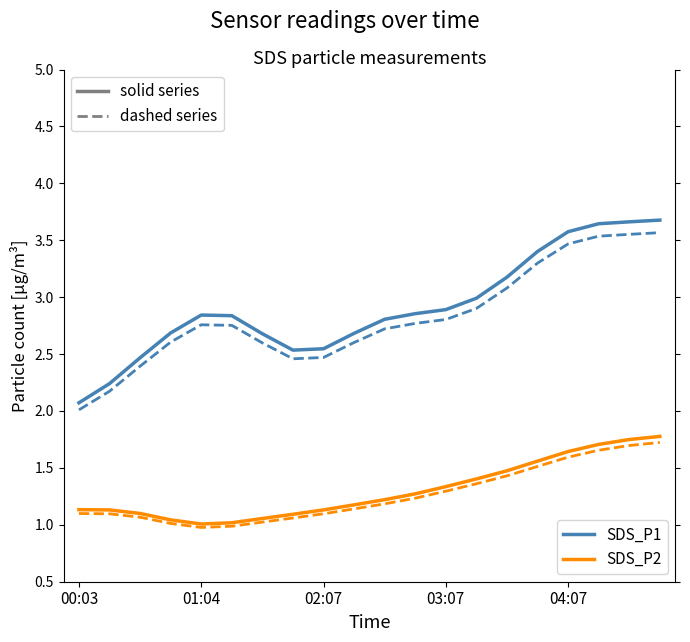

What is the smallest value displayed?

1.0